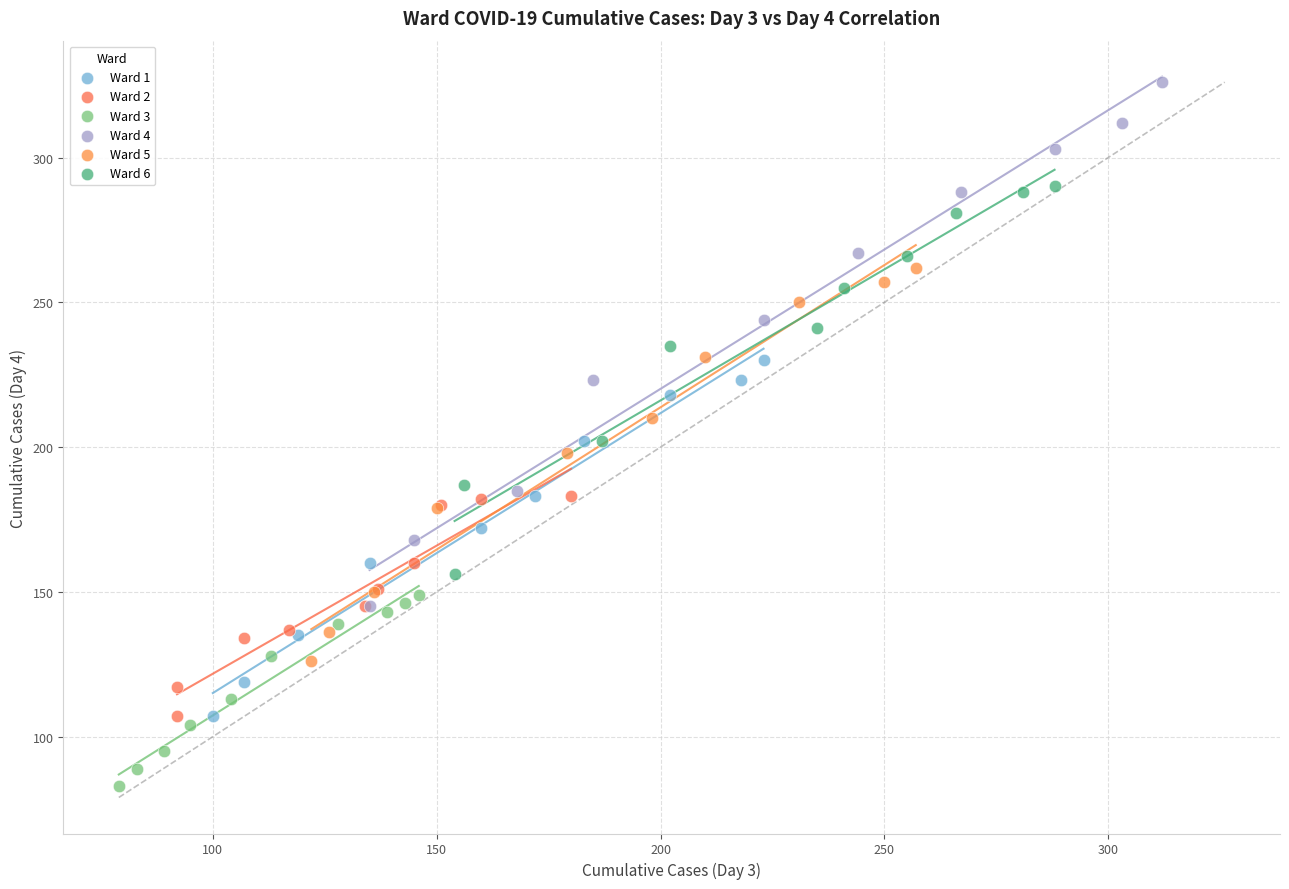

Which series contains the highest Y value?

Ward 4